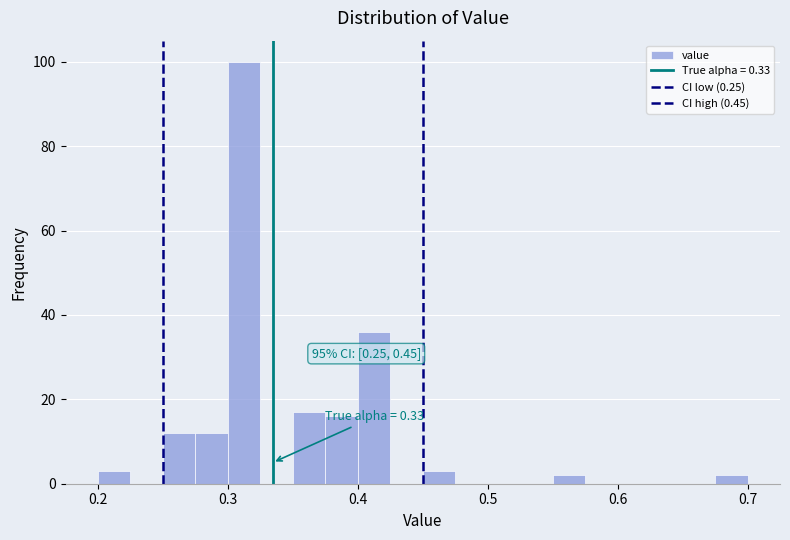

Read against the x-axis, roughly where is the centre of the tallest bar?

0.31